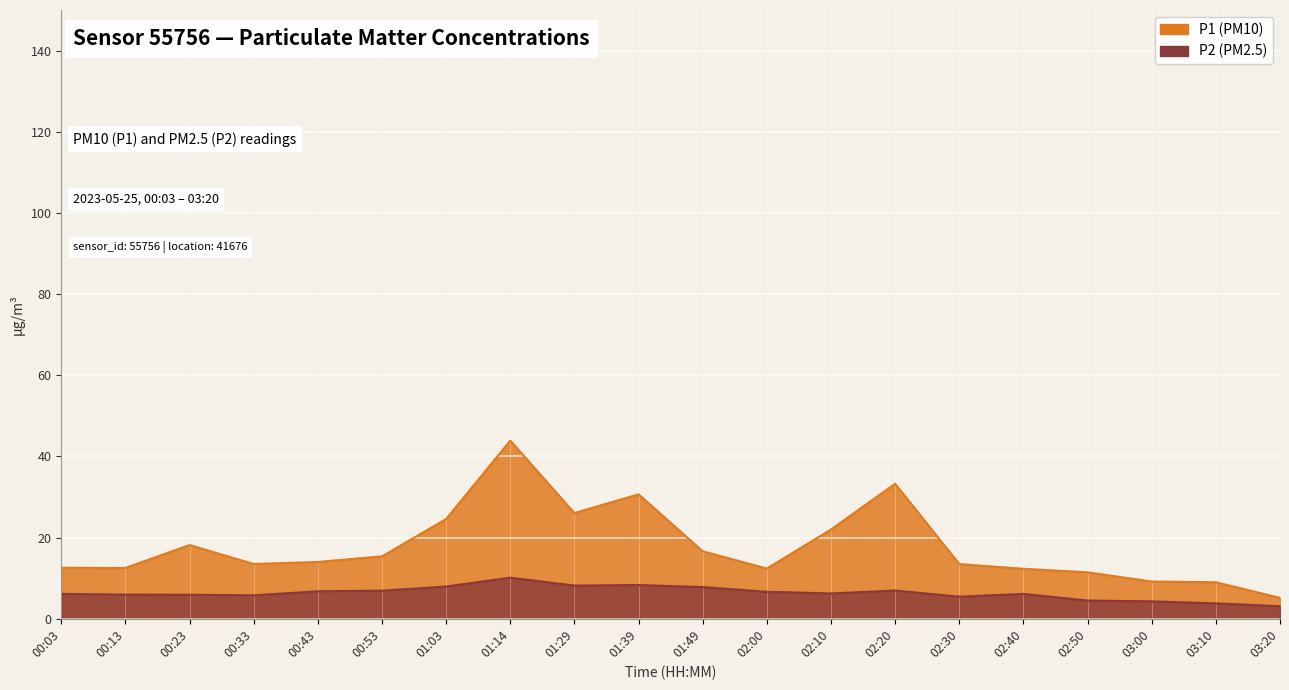

True or false: P2 has a value of 4.3 at 03:00.

True